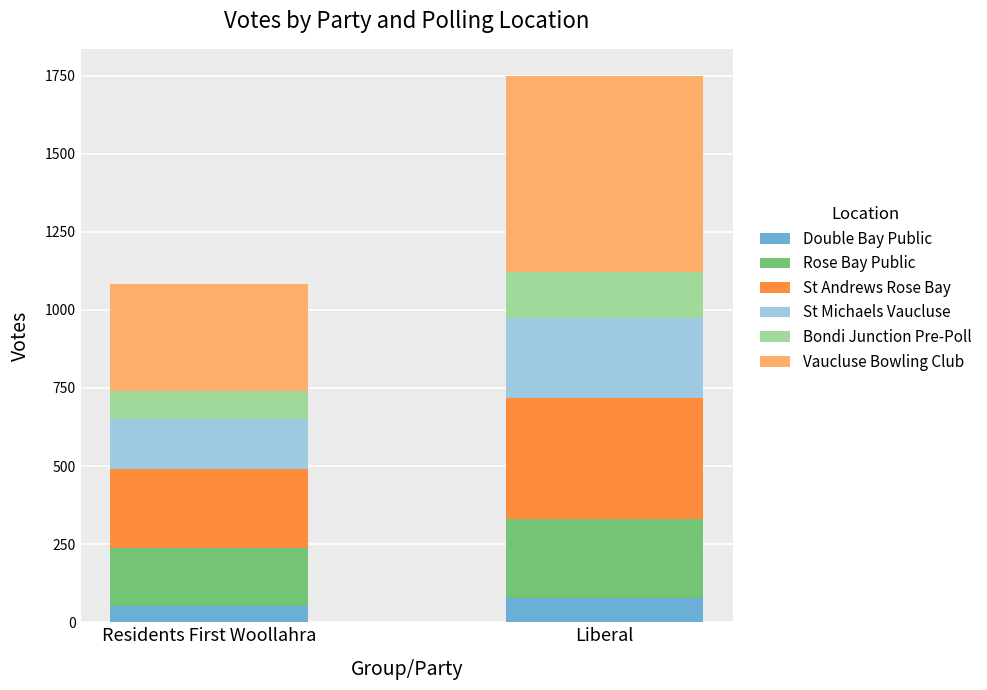

At which category is the sum across all series the highest?

Liberal